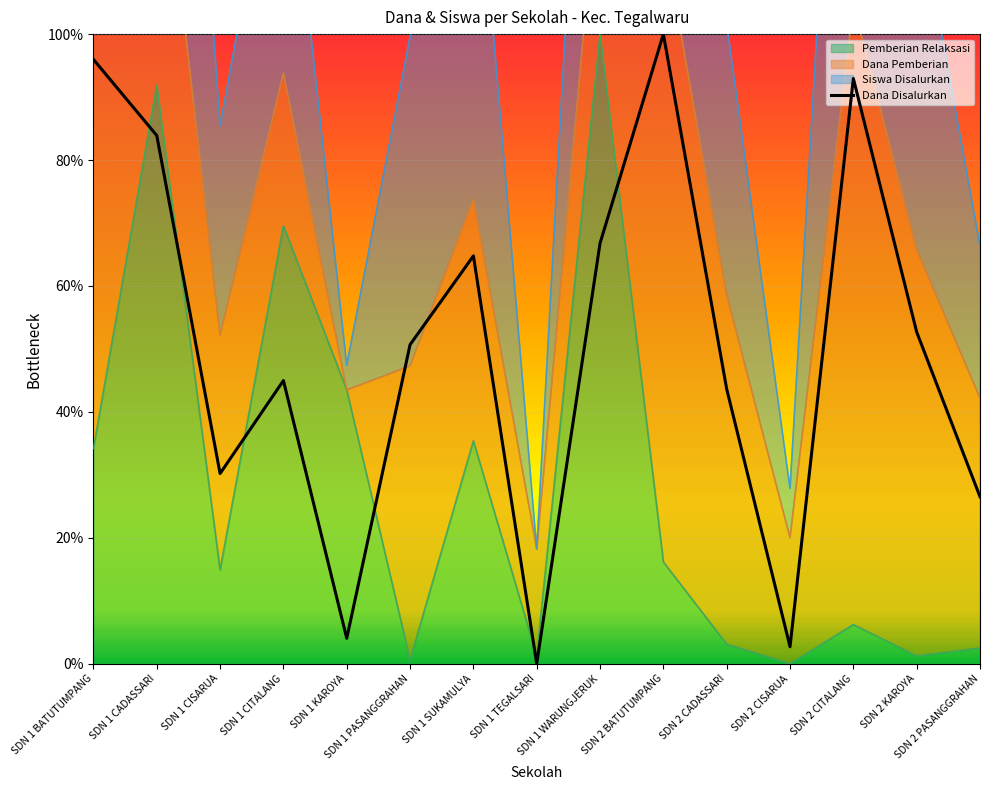

What position from the left is SDN 1 BATUTUMPANG?

1